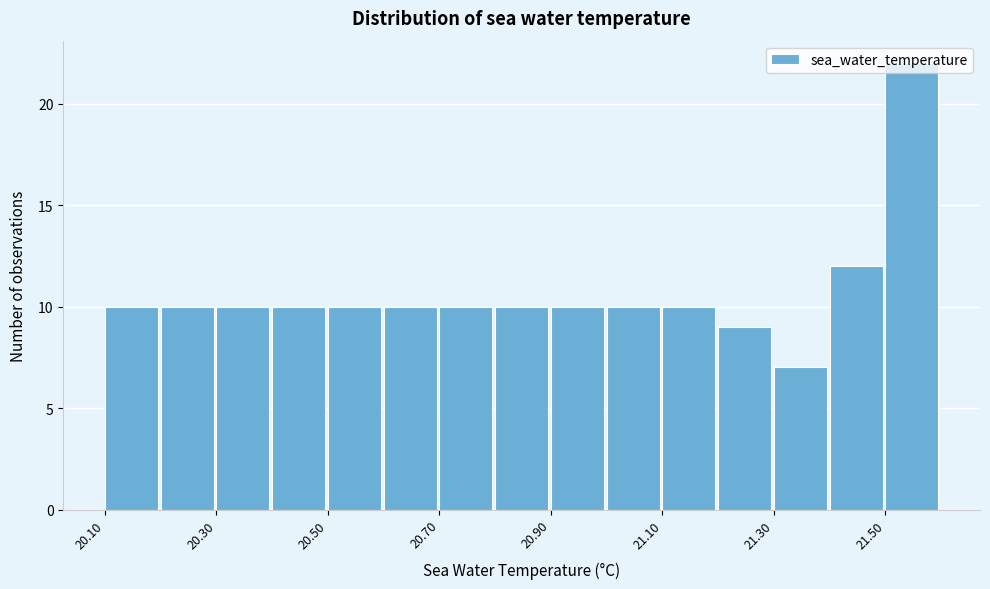

How tall is the bar that spans 20.4 to 20.5 on the x-axis? Neither the bar edges nor the heights are printed on the chart, so give them approximately, as read against the axes.

10